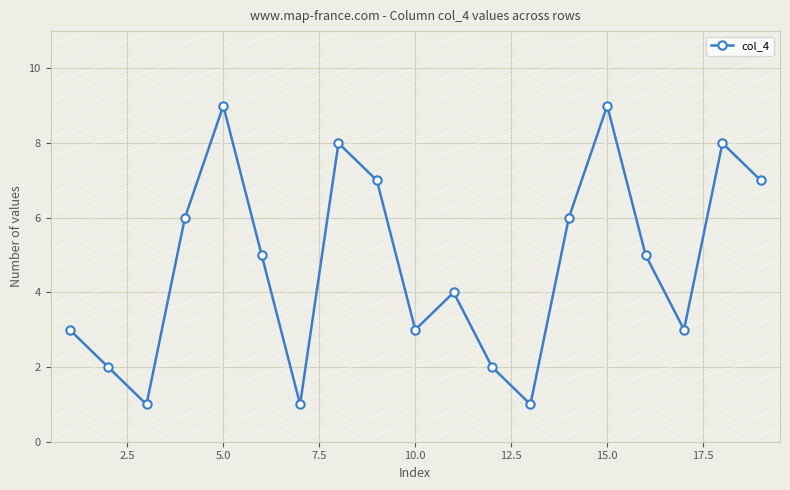

How many points are higher than both their immediate neighbors (excluding endpoints)?

5